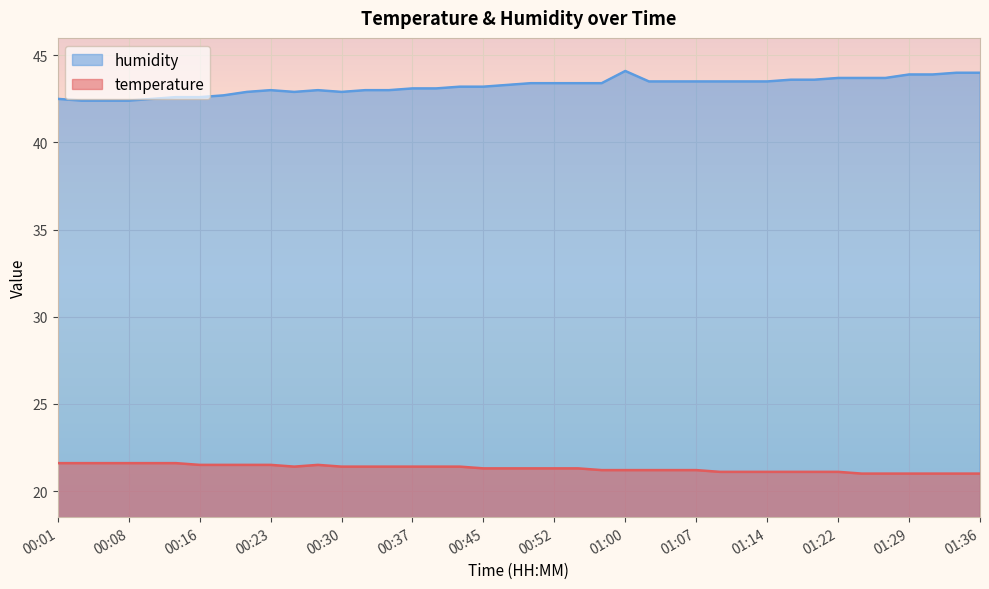

What are all the series names shown in the legend?

humidity, temperature